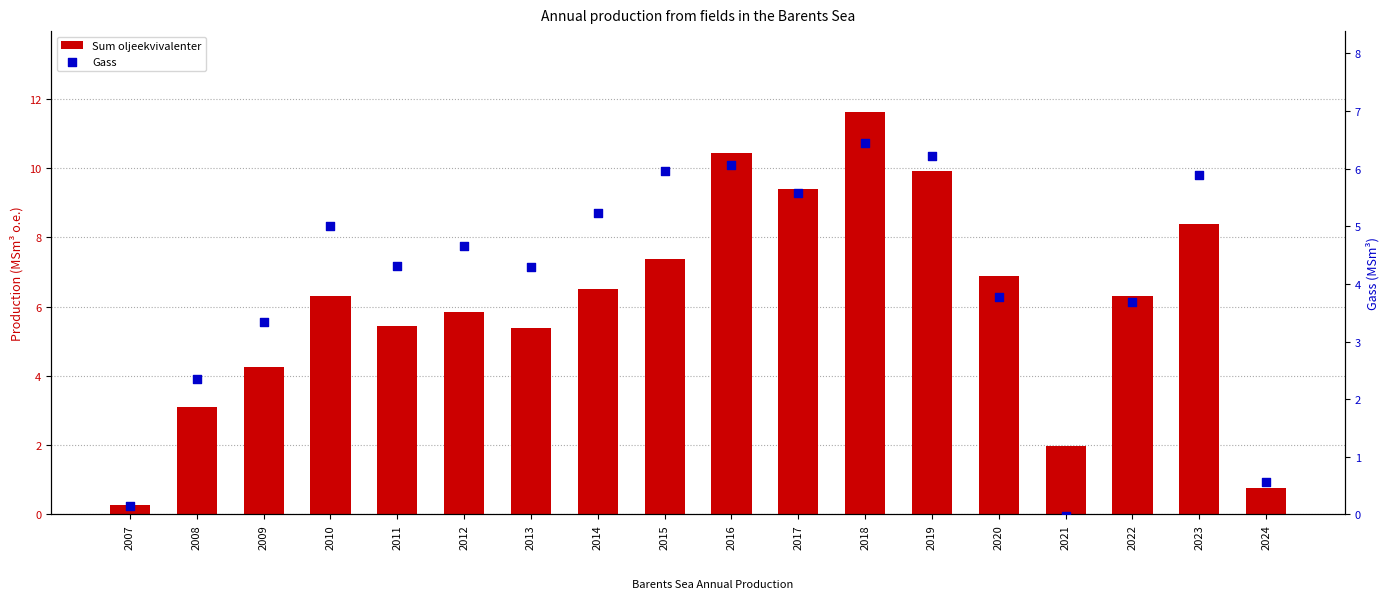

Which series contains the highest Y value?

Sum oljeekvivalenter